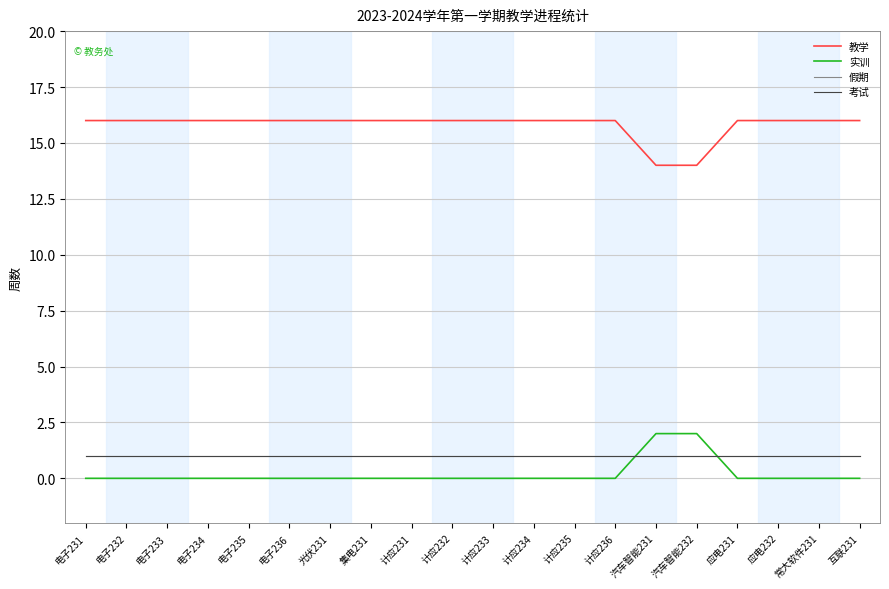

Does the chart have visible grid lines?

Yes